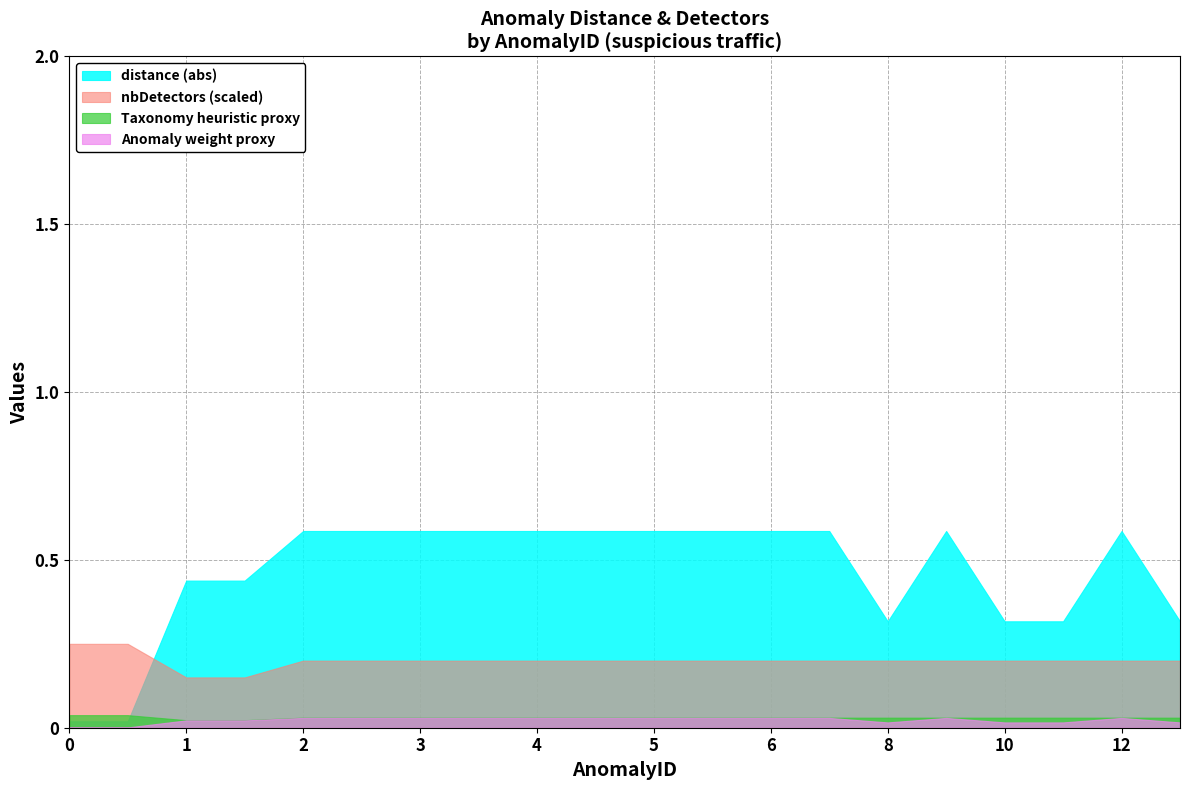

True or false: distance (abs) has a value of 0.6 at 5.

True